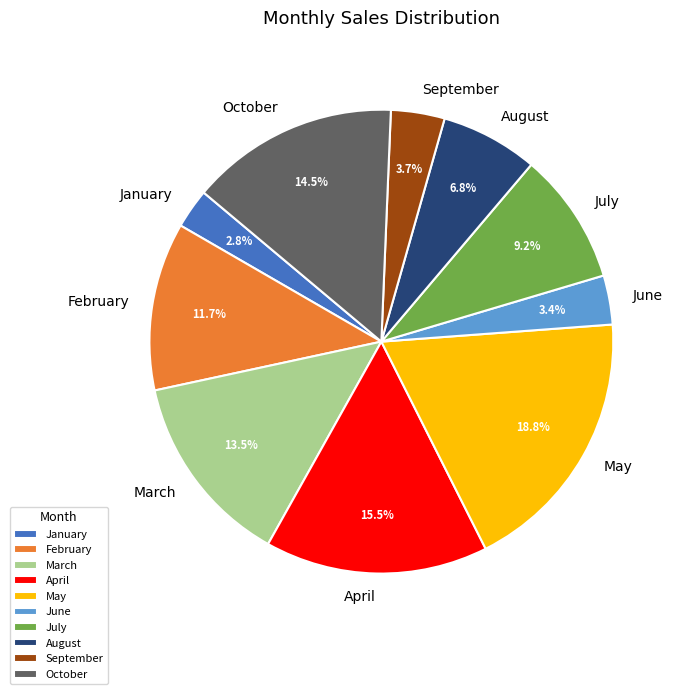

Is it true that October is 5% of the pie?

False